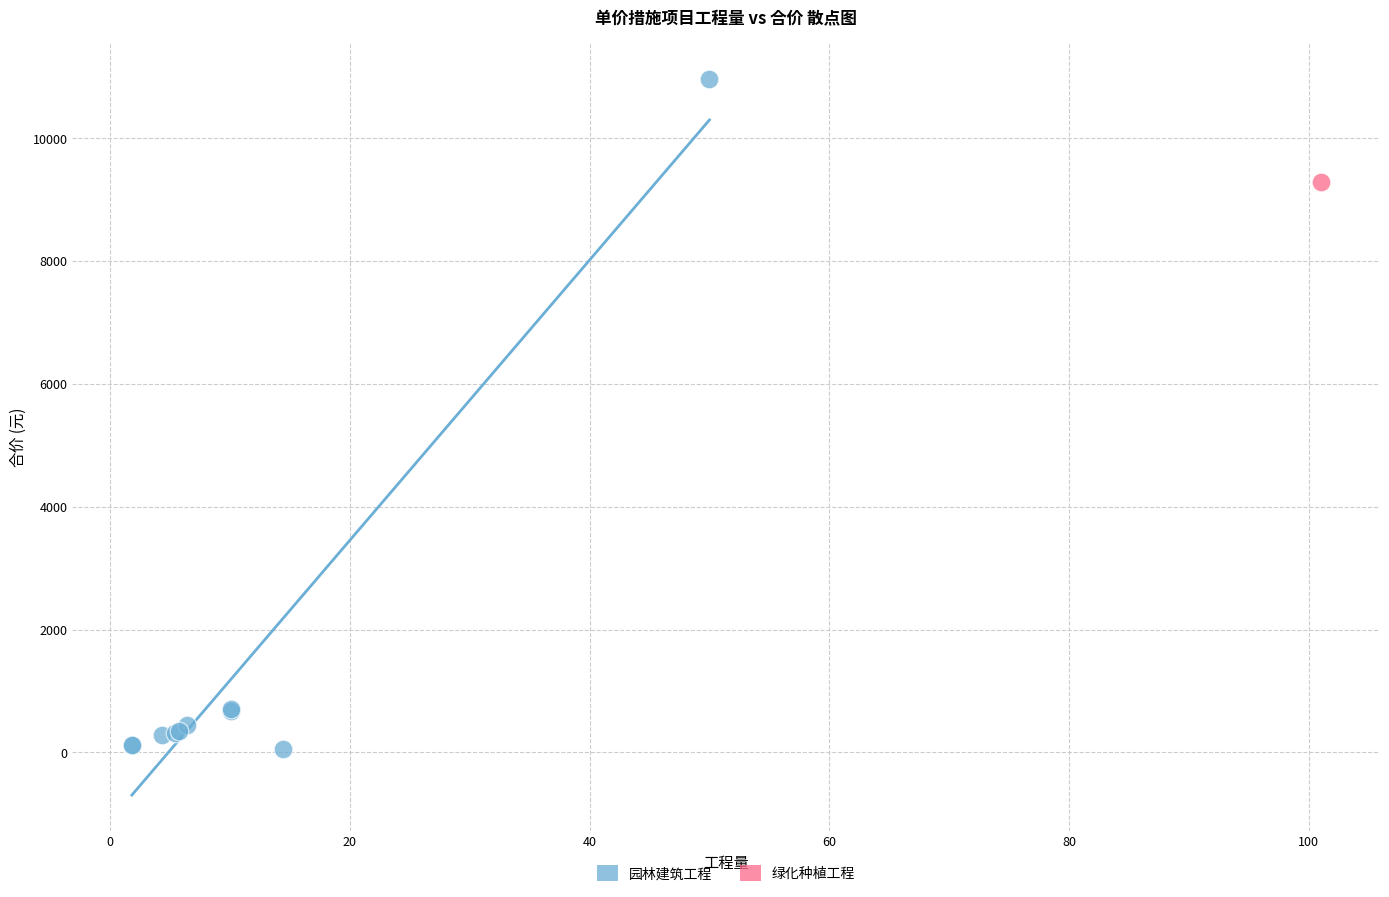

What are all the series names shown in the legend?

园林建筑工程, 绿化种植工程